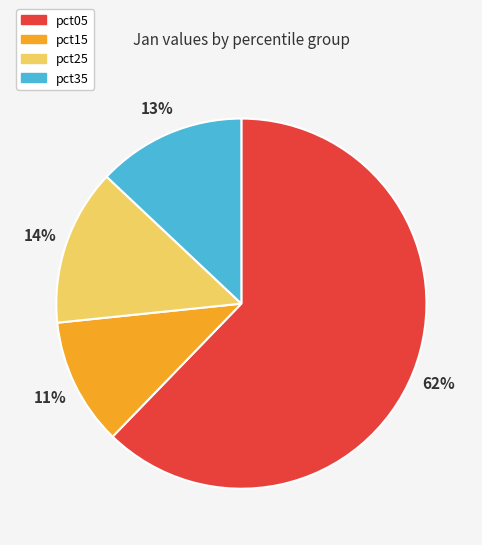

What percentage is the pct05 slice, to the nearest percent?

62%